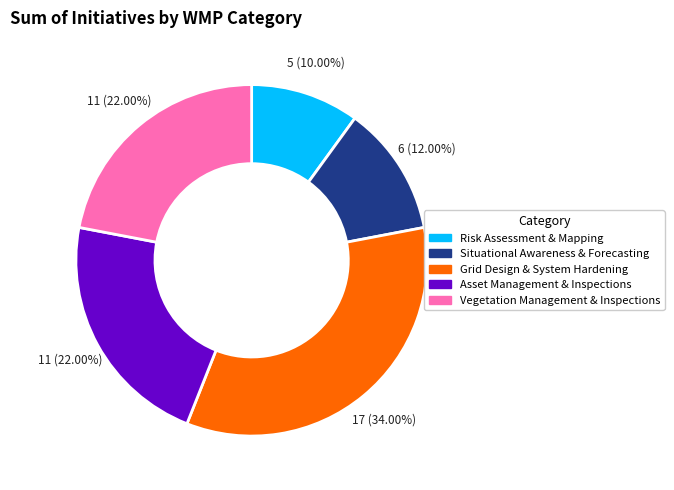

How much of the chart is everything except Grid Design & System Hardening?

66.0%